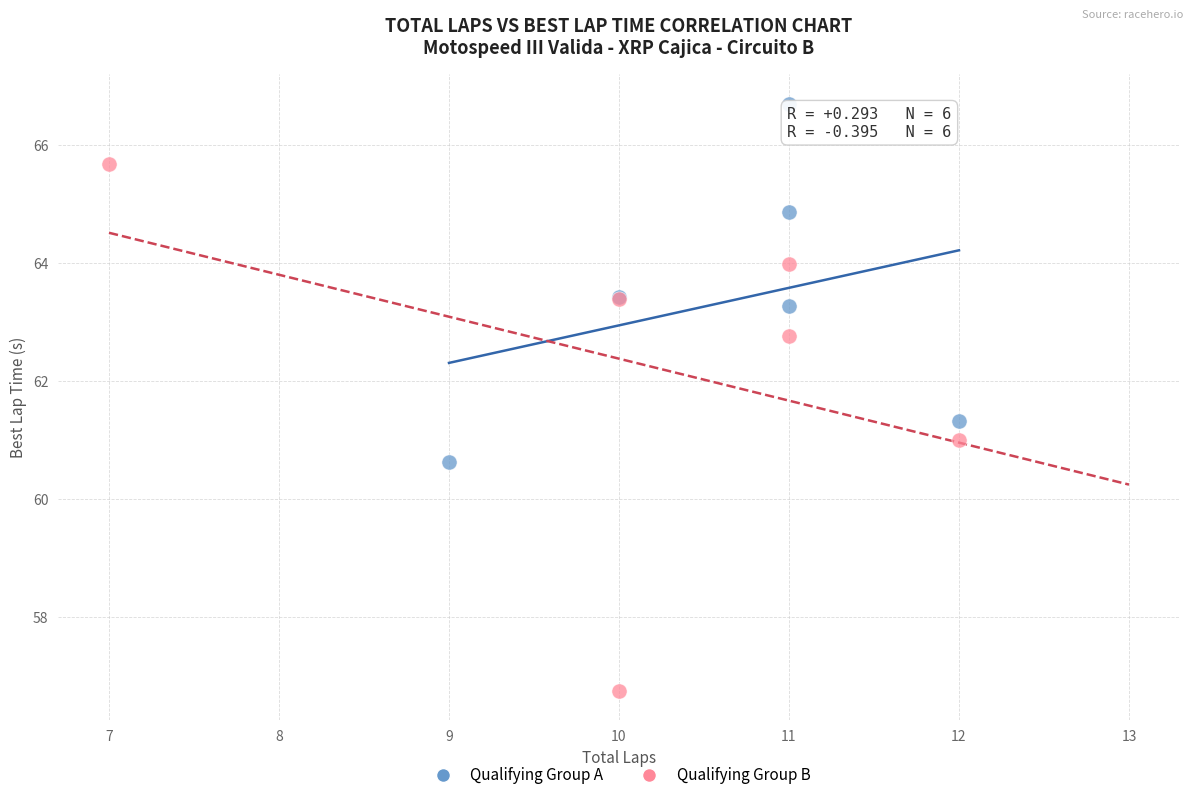

Which series reaches the maximum Y coordinate?

Qualifying Group A